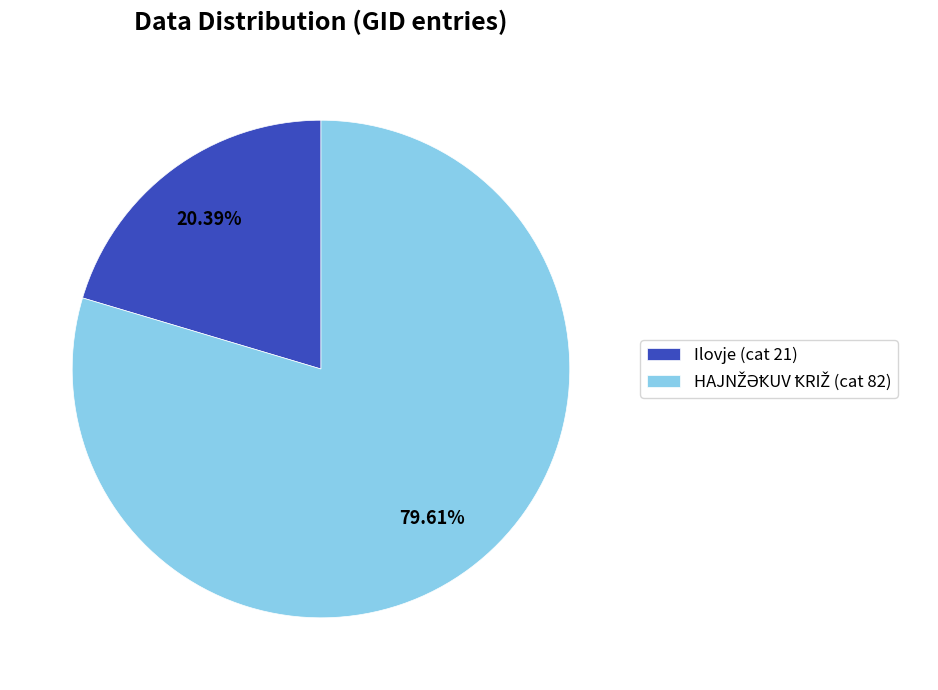

Does Ilovje (cat 21) account for over 50% of the chart?

No